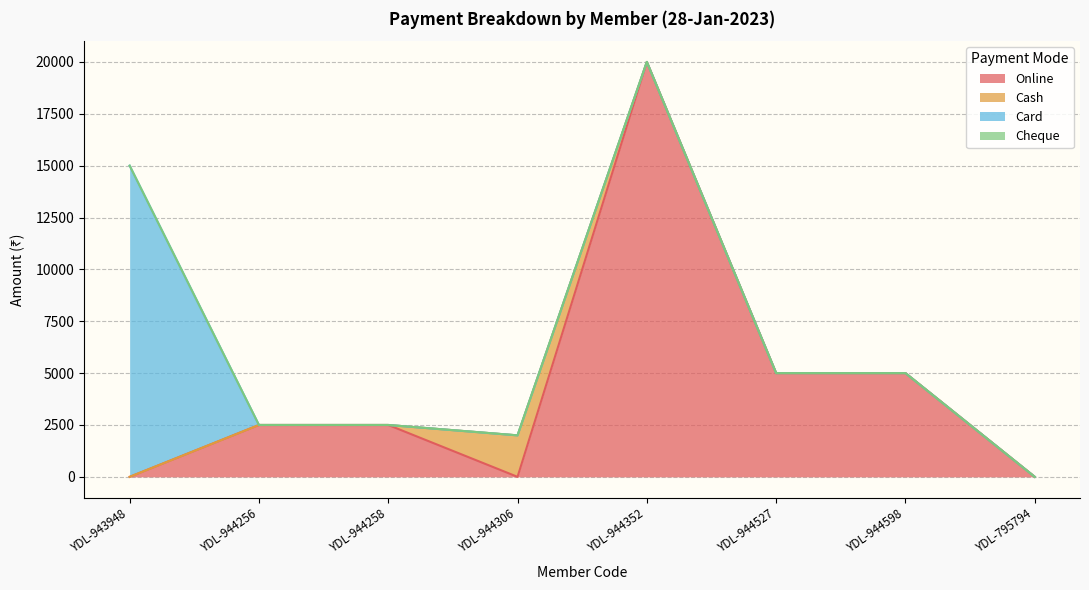

Where does the Online series first go above 2500?

YDL-944352